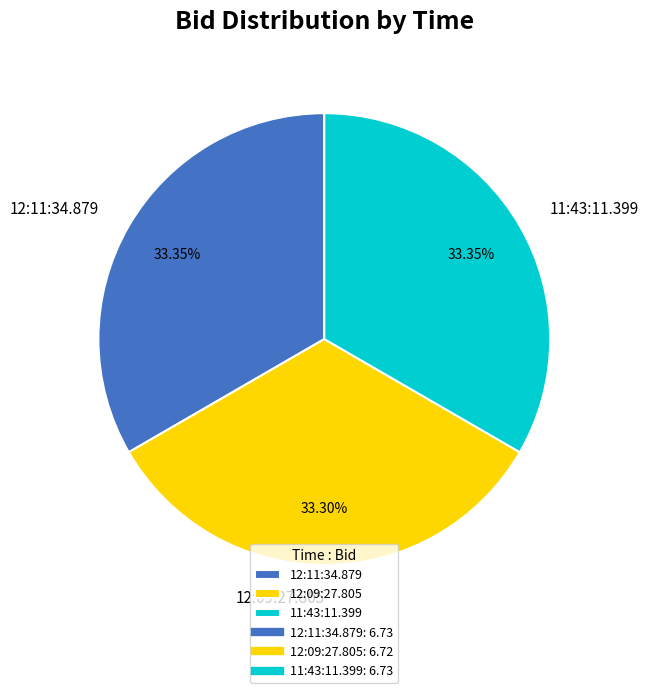

Count the number of slices in the pie.

3